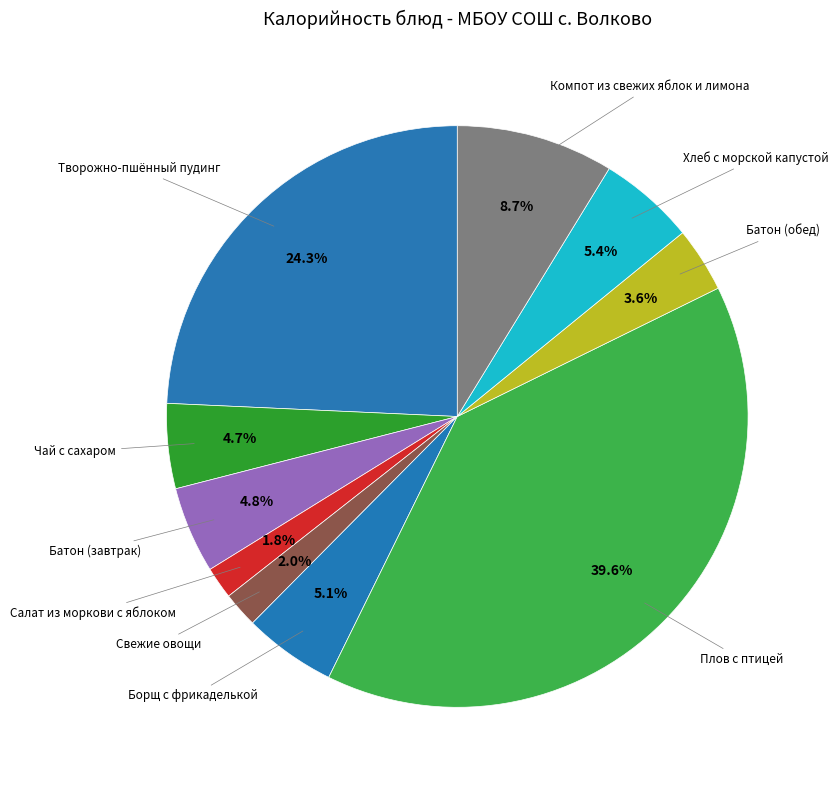

Between Хлеб с морской капустой and Чай с сахаром, which is larger?

Хлеб с морской капустой